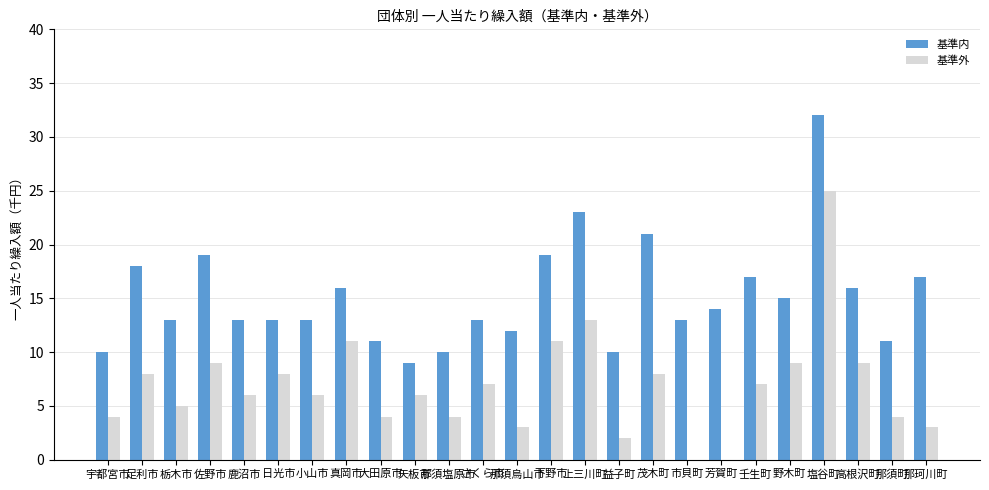

Reading right to left, extract all data points from this chart.

基準内: 17	11	16	32	15	17	14	13	21	10	23	19	12	13	10	9	11	16	13	13	13	19	13	18	10
基準外: 3	4	9	25	9	7	0	0	8	2	13	11	3	7	4	6	4	11	6	8	6	9	5	8	4